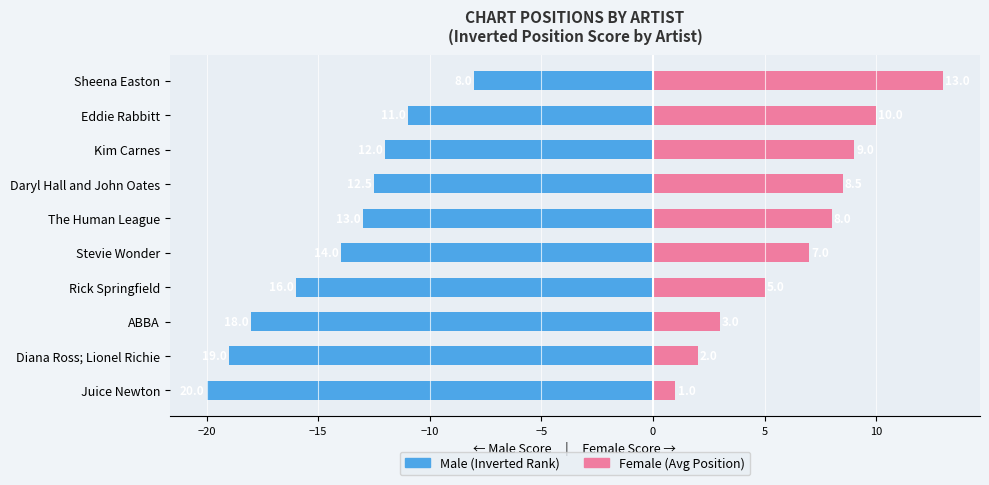

What is the maximum value shown in the chart?

13.0